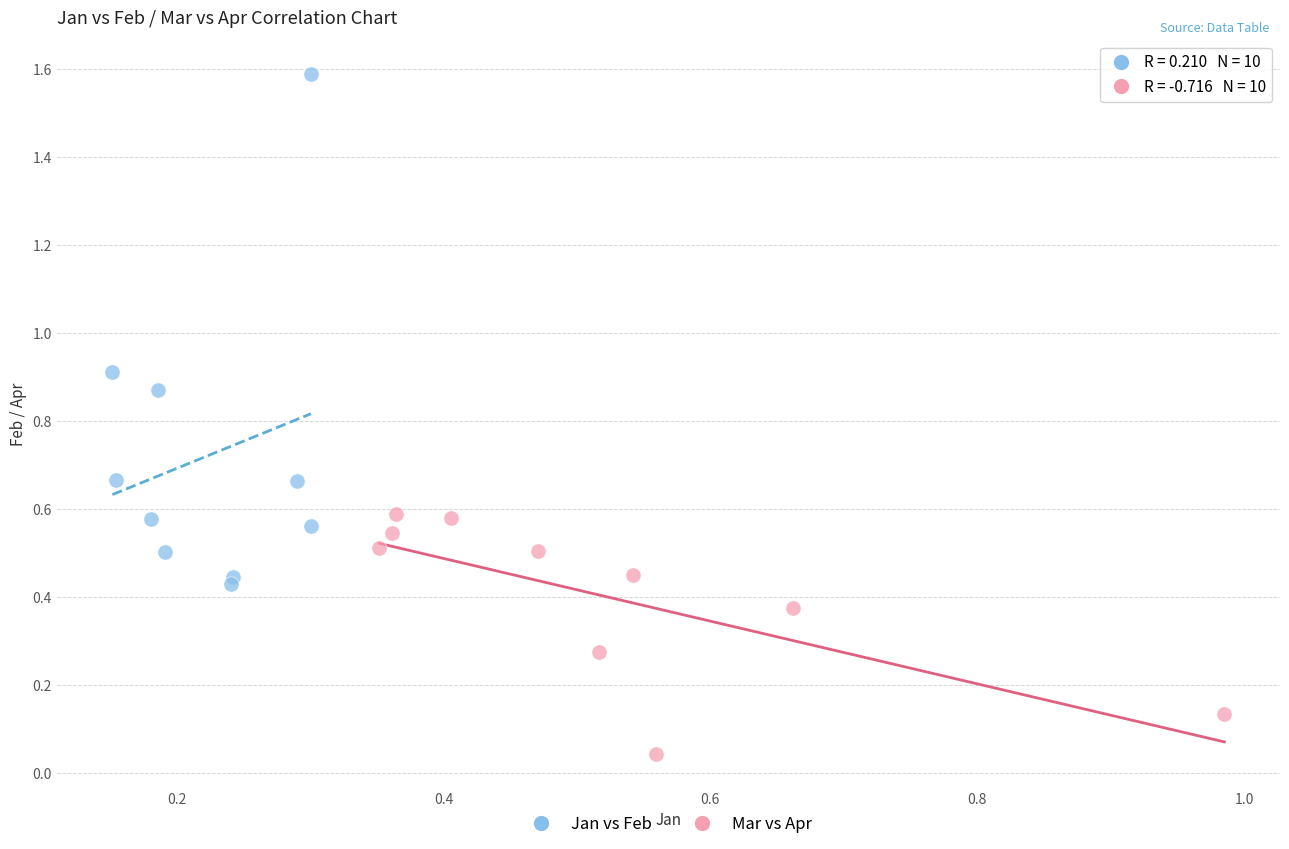

Which series reaches the minimum Y coordinate?

Mar vs Apr